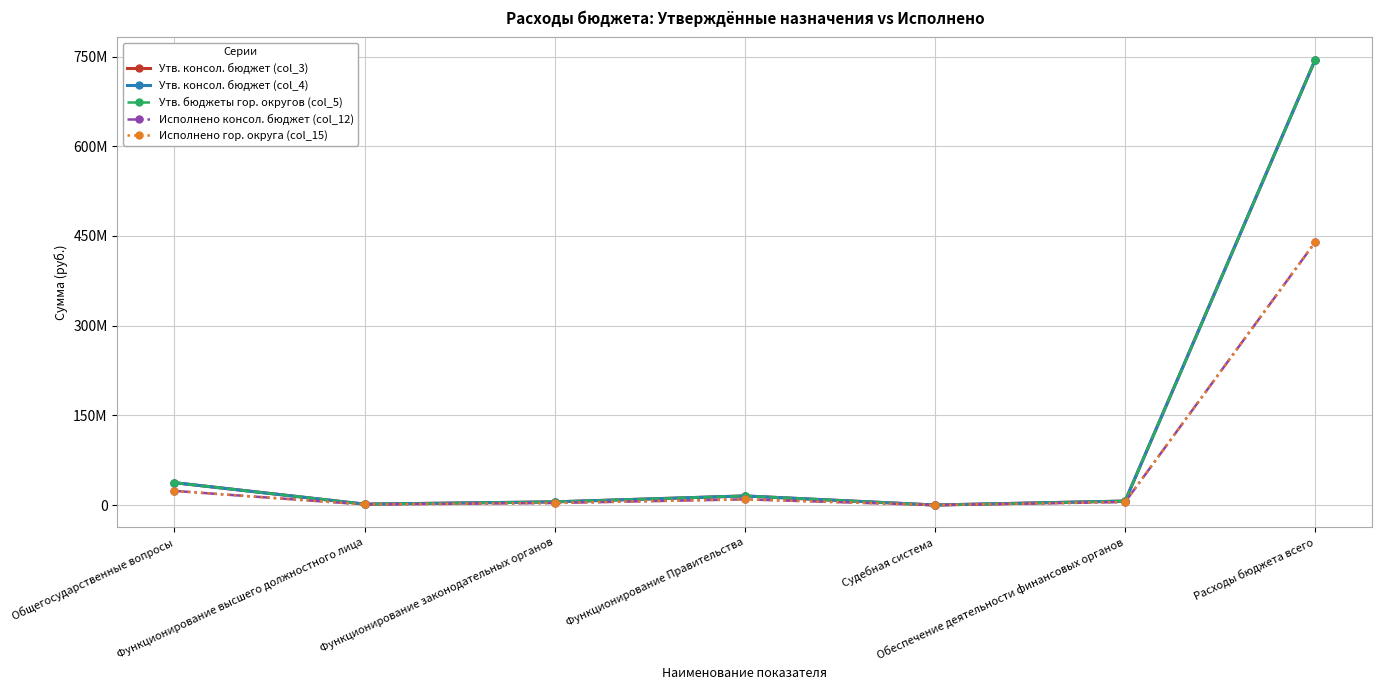

At which category does Утв. консол. бюджет (col_3) reach its first local valley?

Функционирование высшего должностного лица